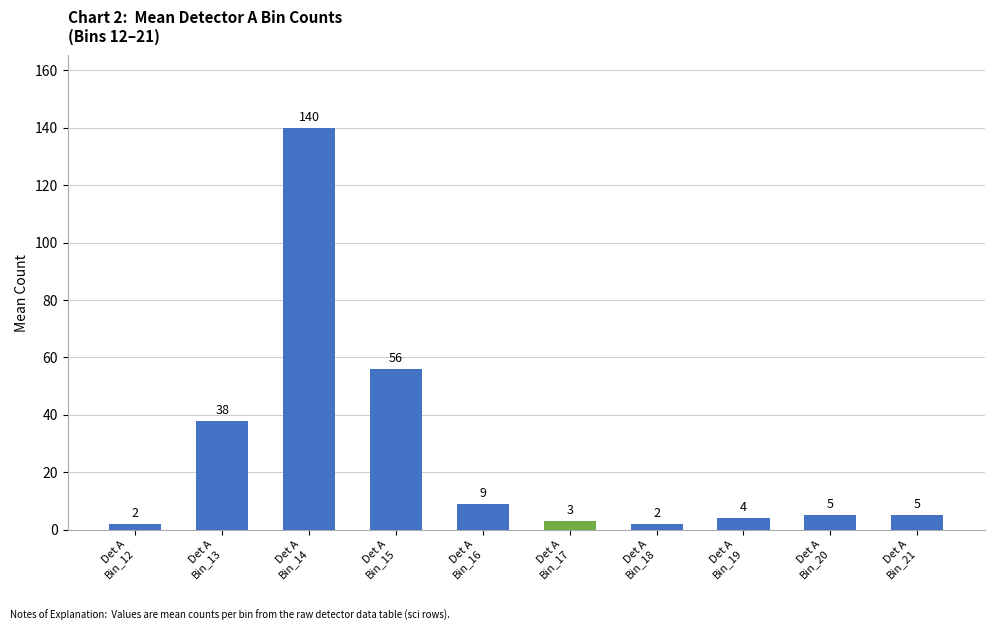

What is the difference between the maximum and minimum values?

138